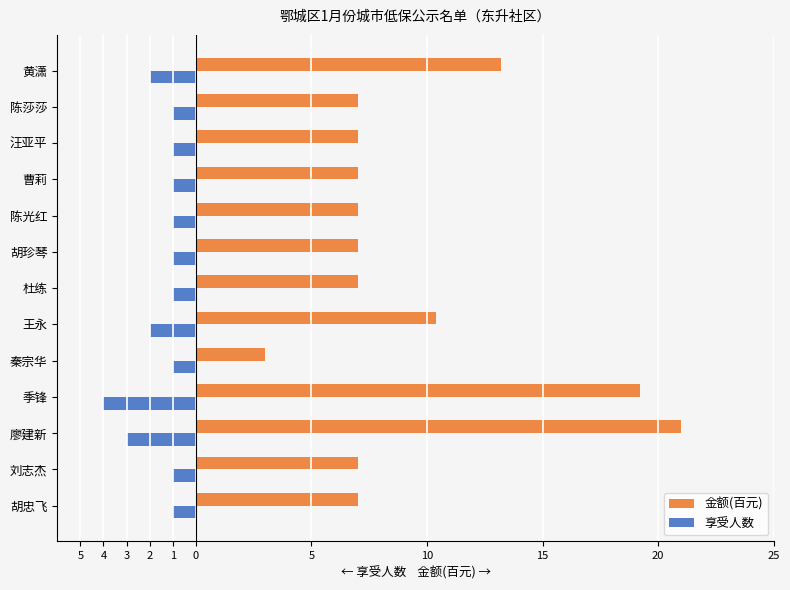

What are all the series names shown in the legend?

金额(百元), 享受人数